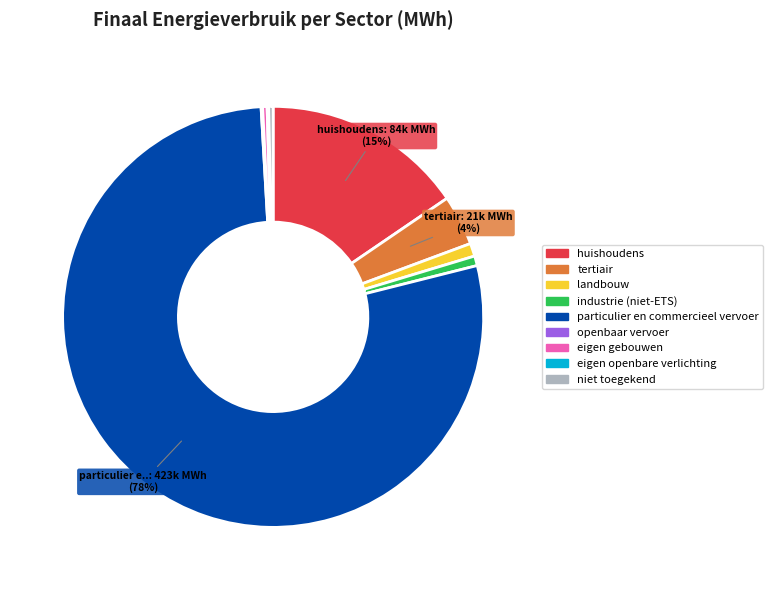

The landbouw slice represents 1% of the pie. True or false?

True